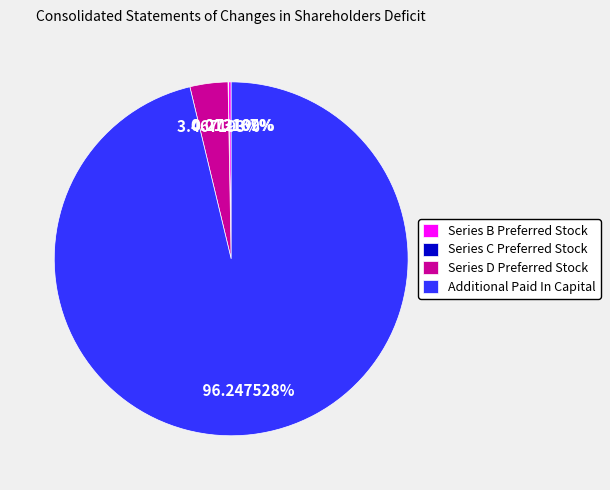

To the nearest percent, what percentage of the pie is Series D Preferred Stock?

3%